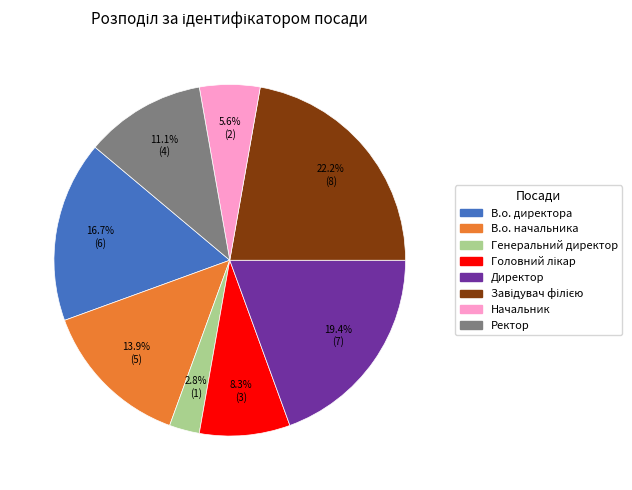

To the nearest percent, what is the average slice percentage?

12%